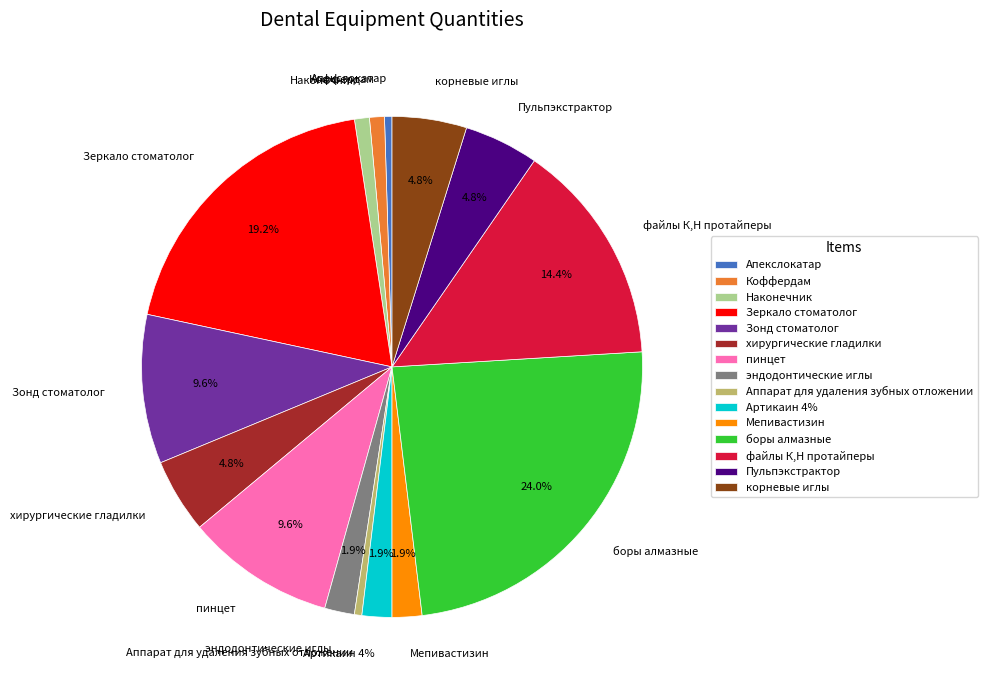

What is the largest slice in the pie chart?

боры алмазные